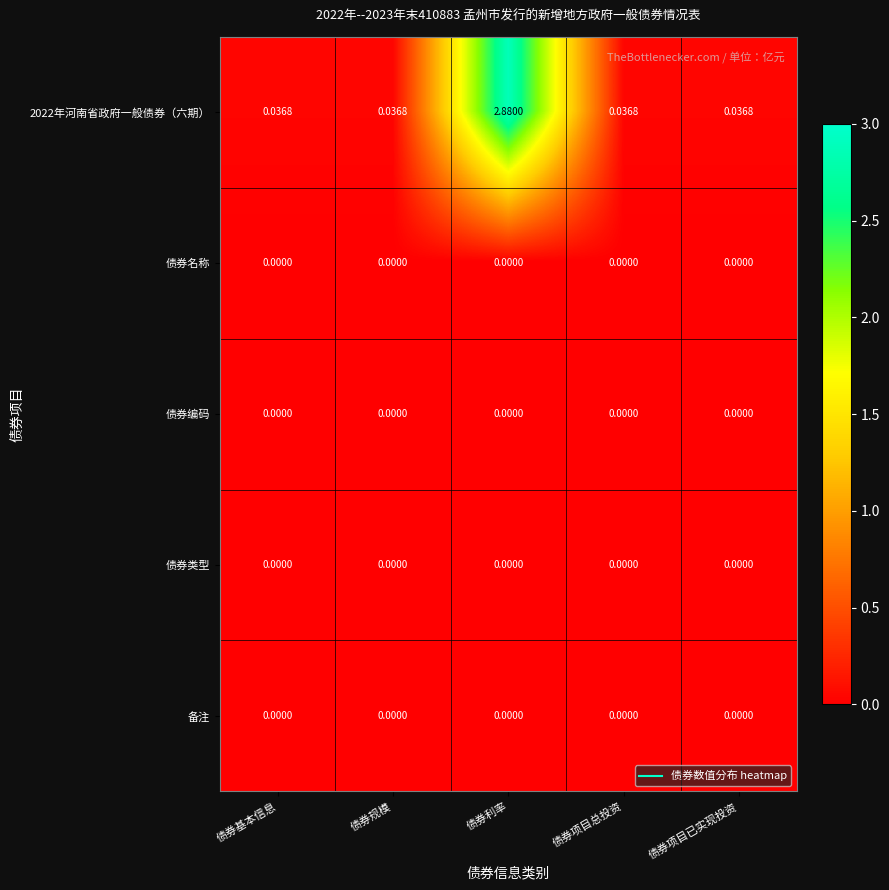

Is the value of 2022年河南省政府一般债券（六期） at 债券规模 greater than the value of 债券名称 at 债券基本信息?

Yes